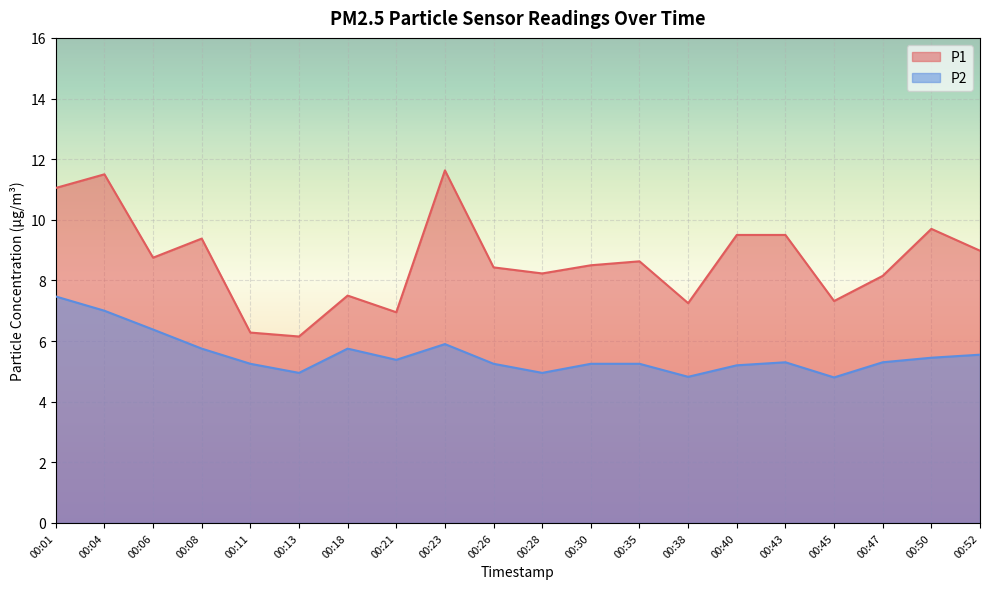

True or false: P2 and P1 intersect in this chart.

False